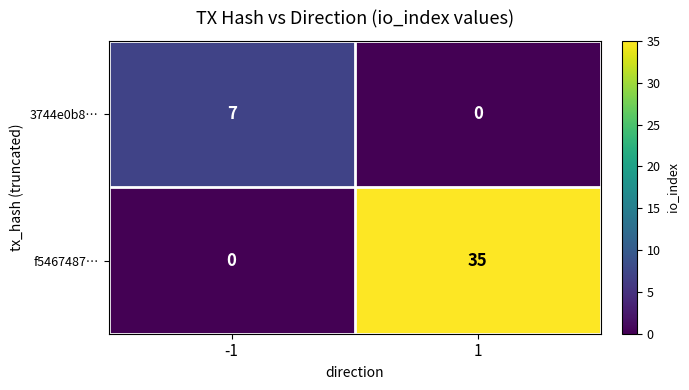

Which series has the largest range (max minus min)?

f5467487…